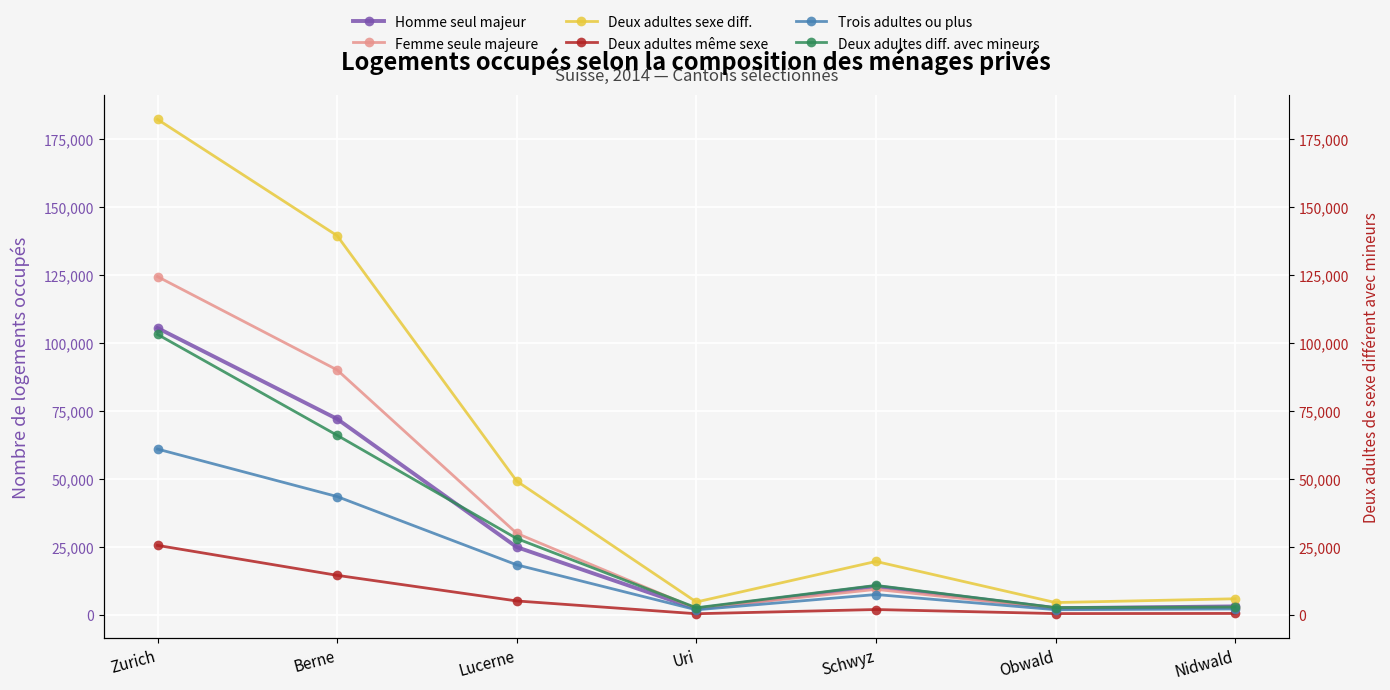

The value of Homme seul majeur at Berne is 110199. True or false?

False